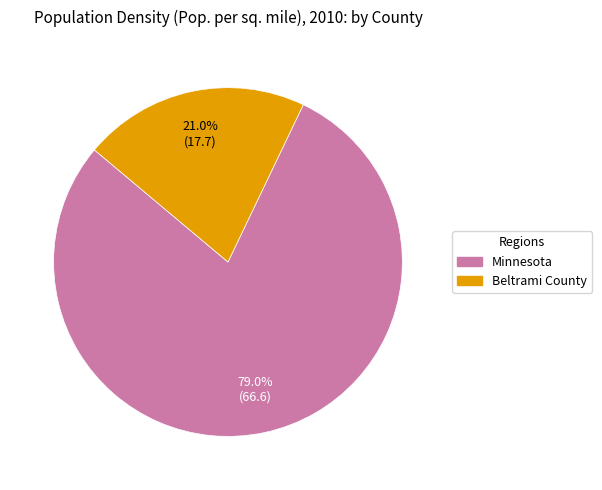

Rank the categories by value from highest to lowest.

Minnesota, Beltrami County